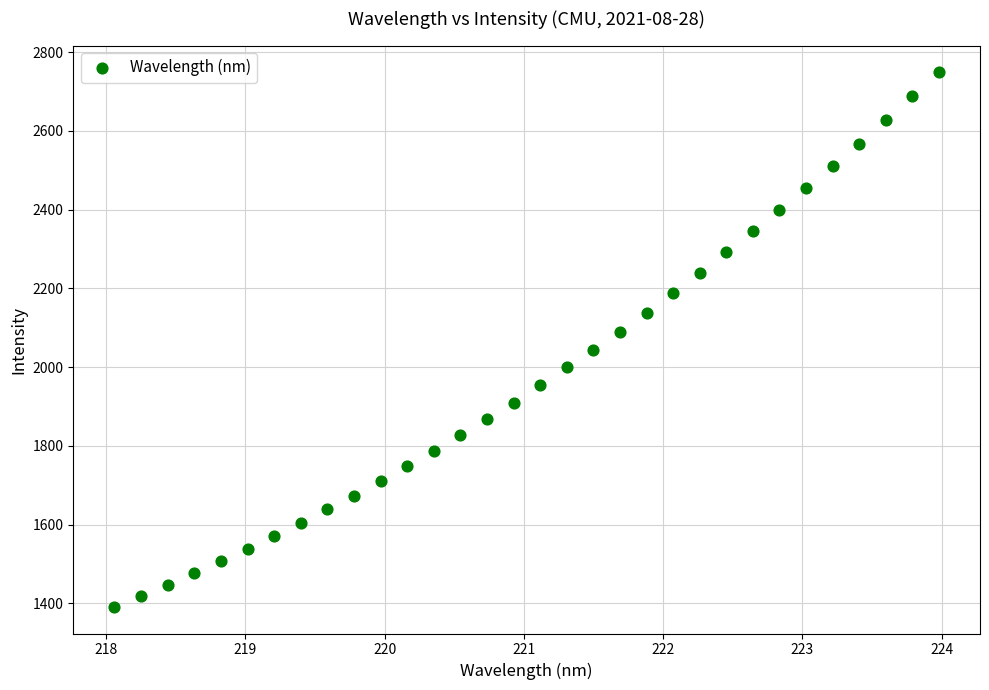

What is the range of X values (max minus min)?

5.9